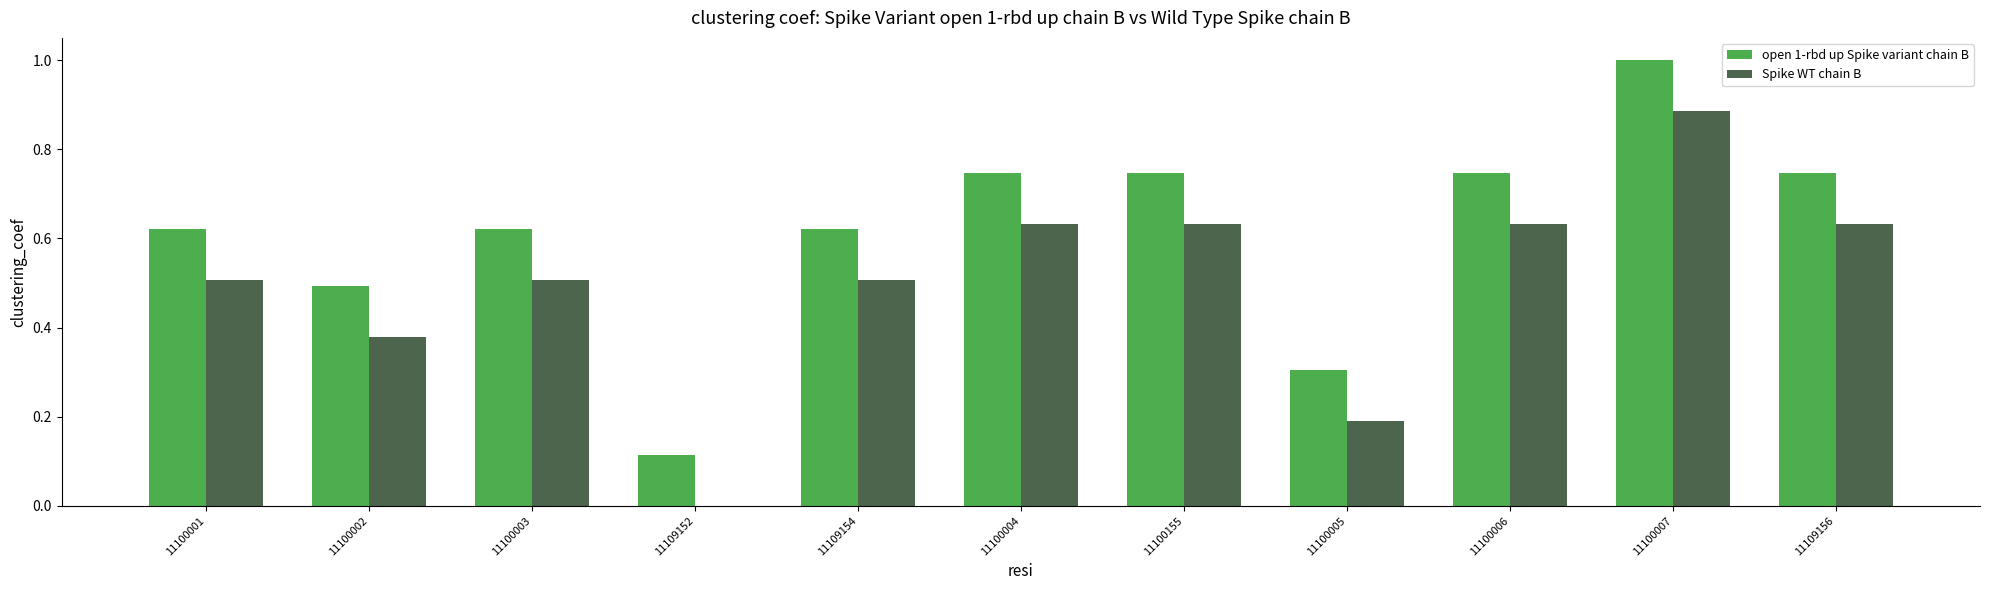

Which series has the largest total across all categories?

open 1-rbd up Spike variant chain B